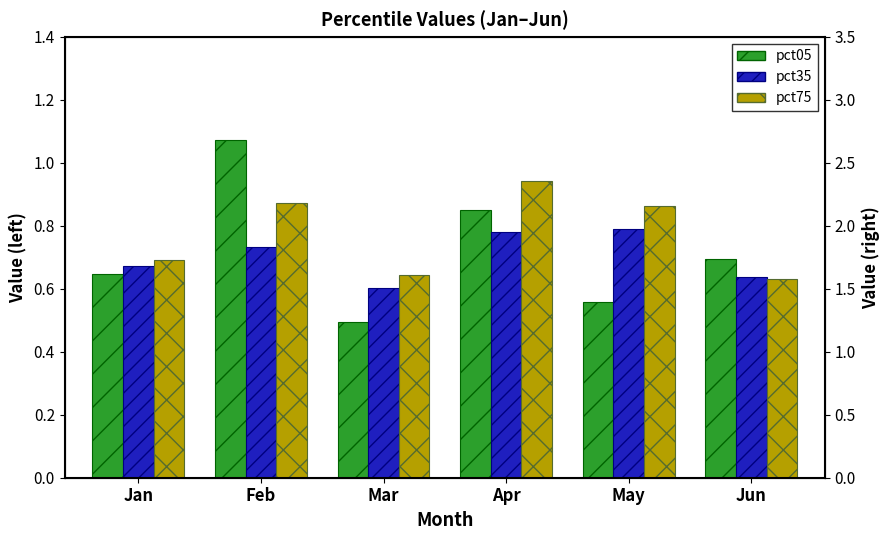

How many series are shown in this chart?

3